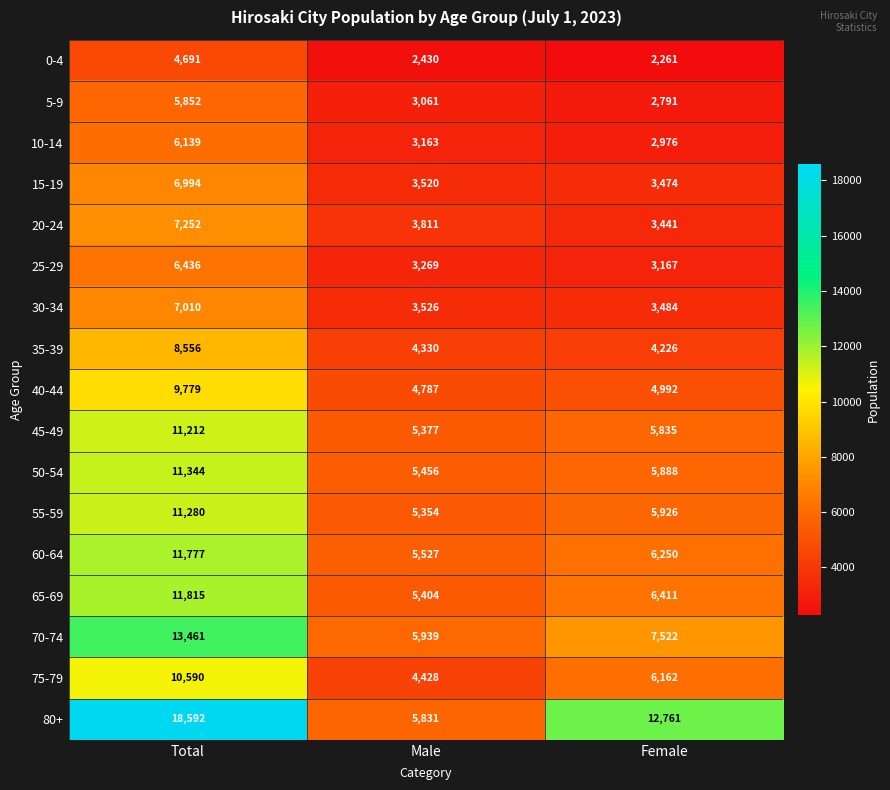

At which label does 80+ first exceed 12761?

Total